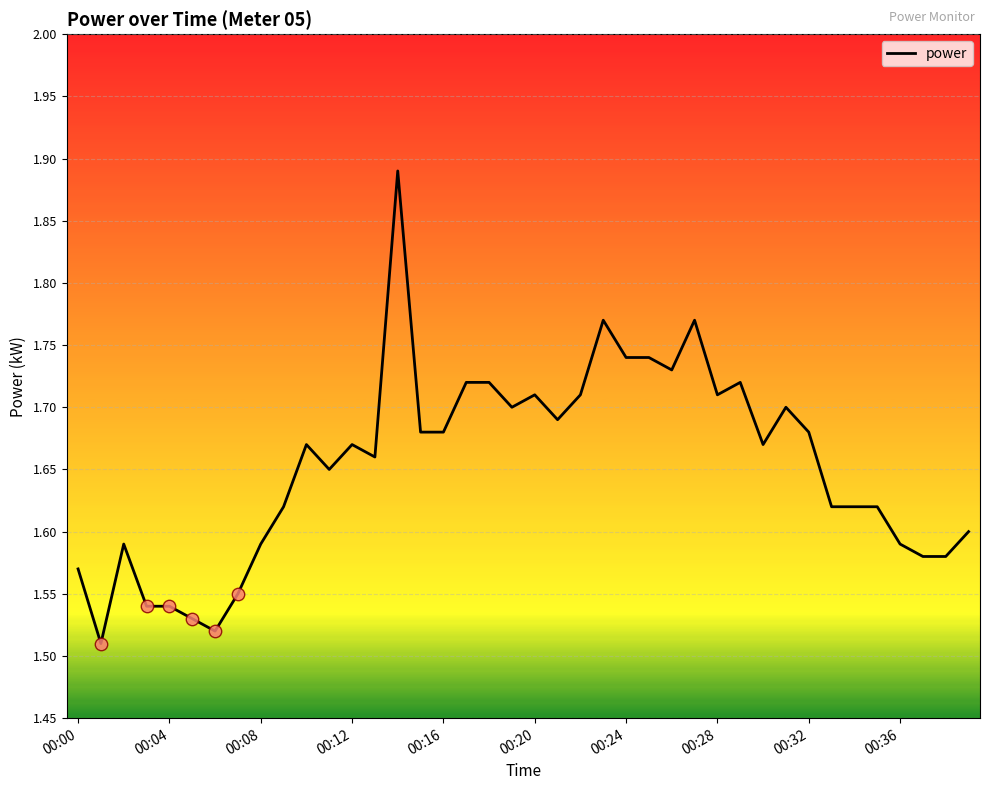

What is the difference between the maximum and minimum values?

0.4